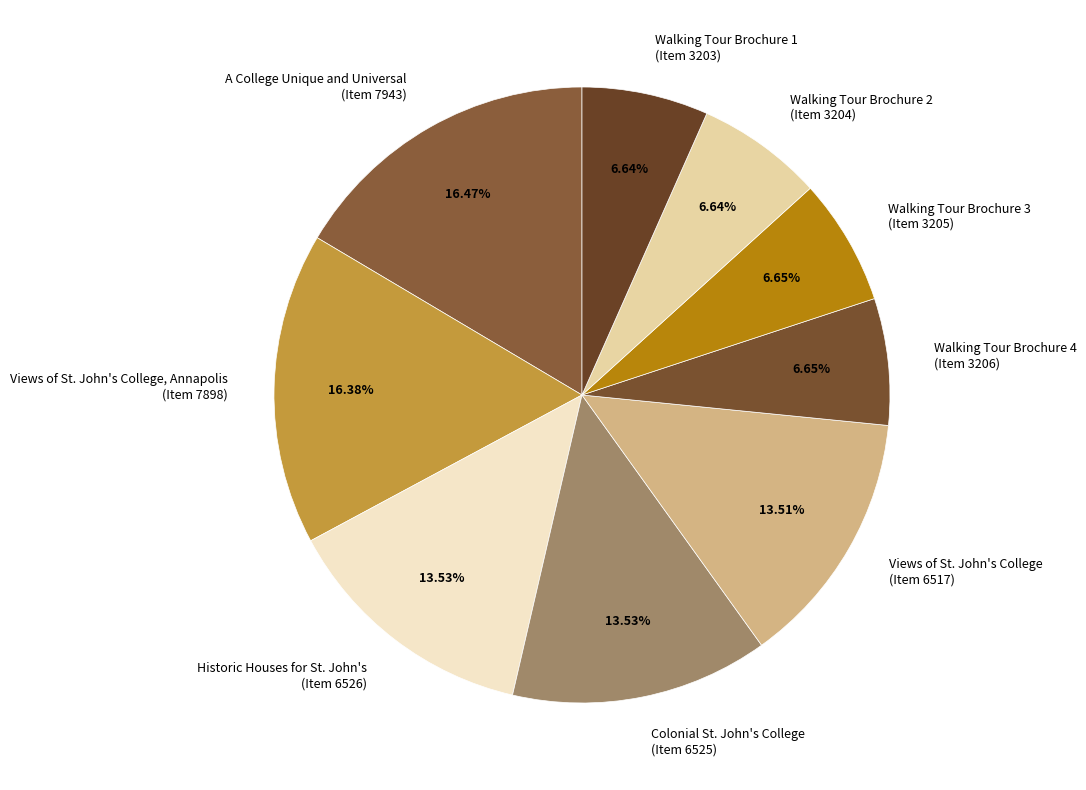

Does Views of St. John's College, Annapolis (Item 7898) represent more than half of the total?

No